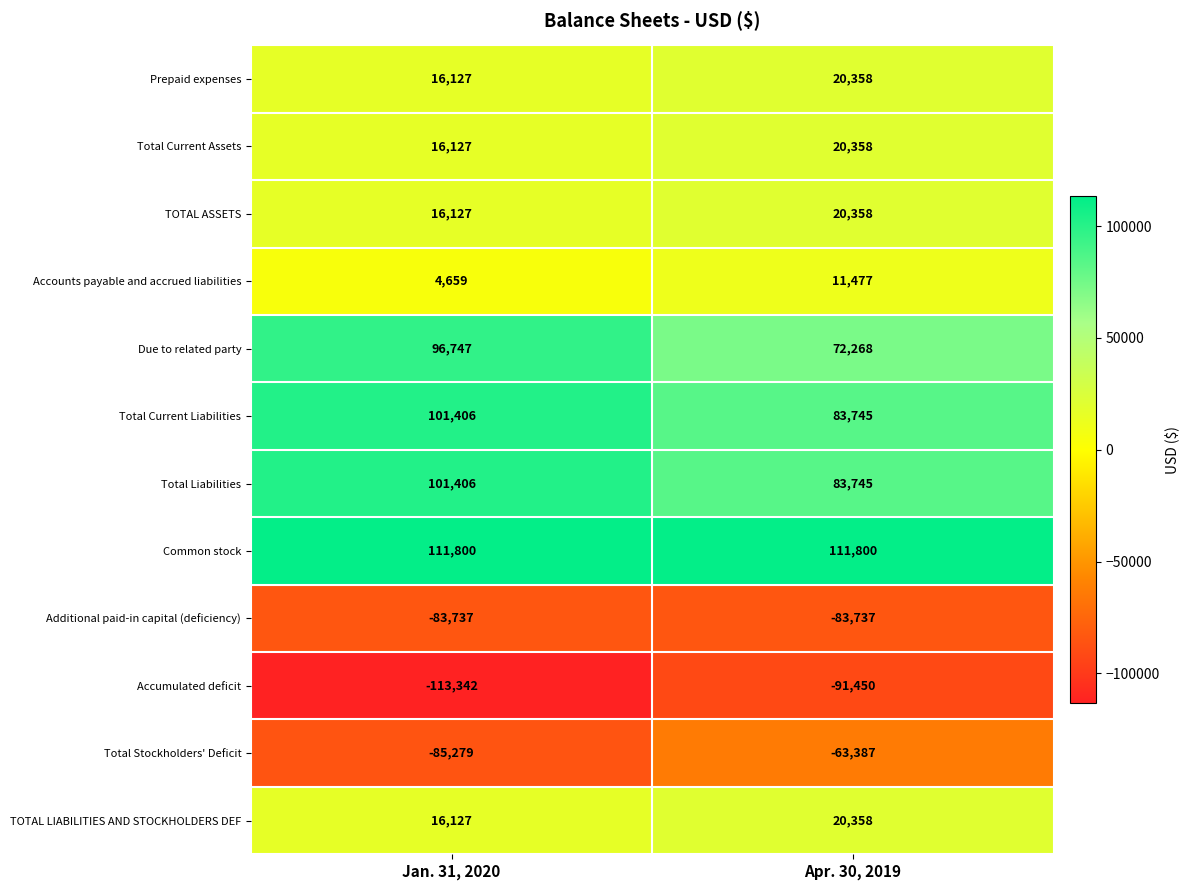

Which series has the largest total across all categories?

Common stock